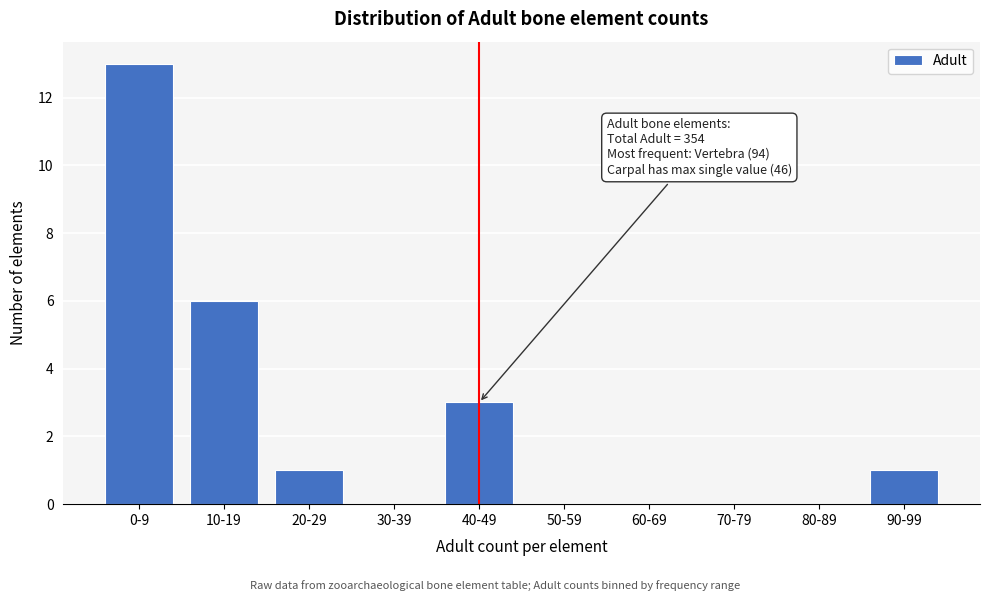

Reading right to left, transcribe all the data shown in this chart.

90-99=1	80-89=0	70-79=0	60-69=0	50-59=0	40-49=3	30-39=0	20-29=1	10-19=6	0-9=13